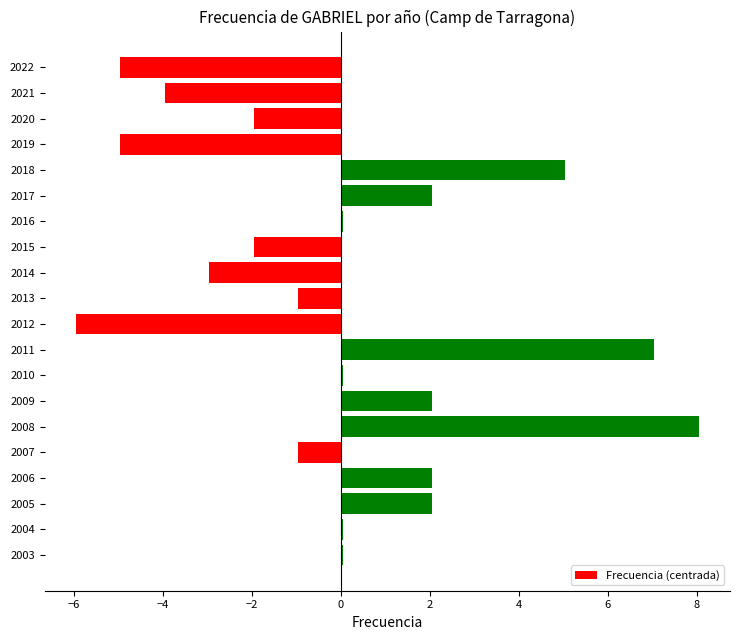

What is the ratio of the value at 2018 to the value at 2009?

2.5